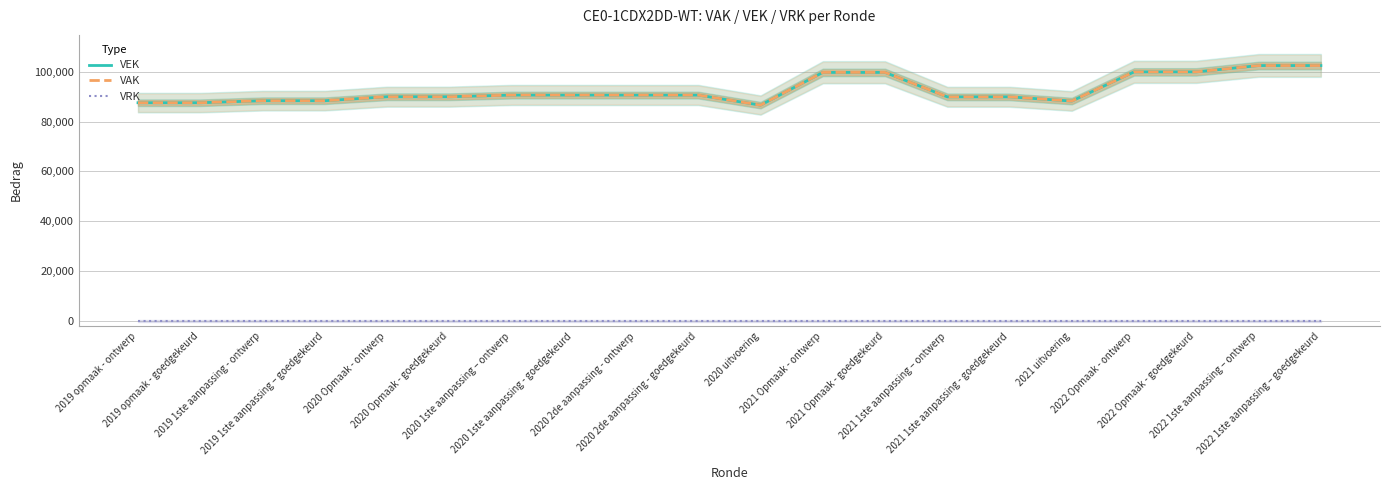

In VAK, how many points are lower than both neighbors (excluding endpoints)?

2